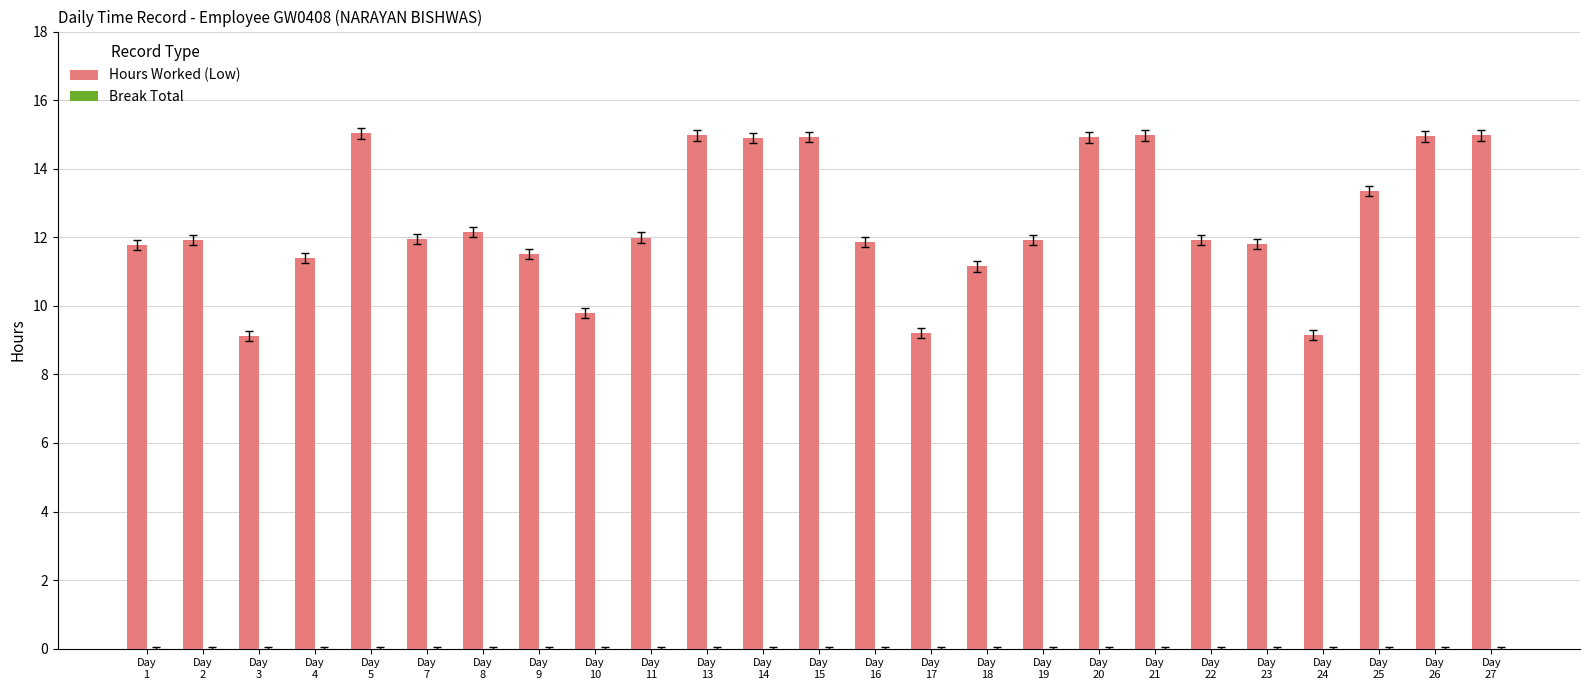

What is the value of the 7th bar from the left?

12.2